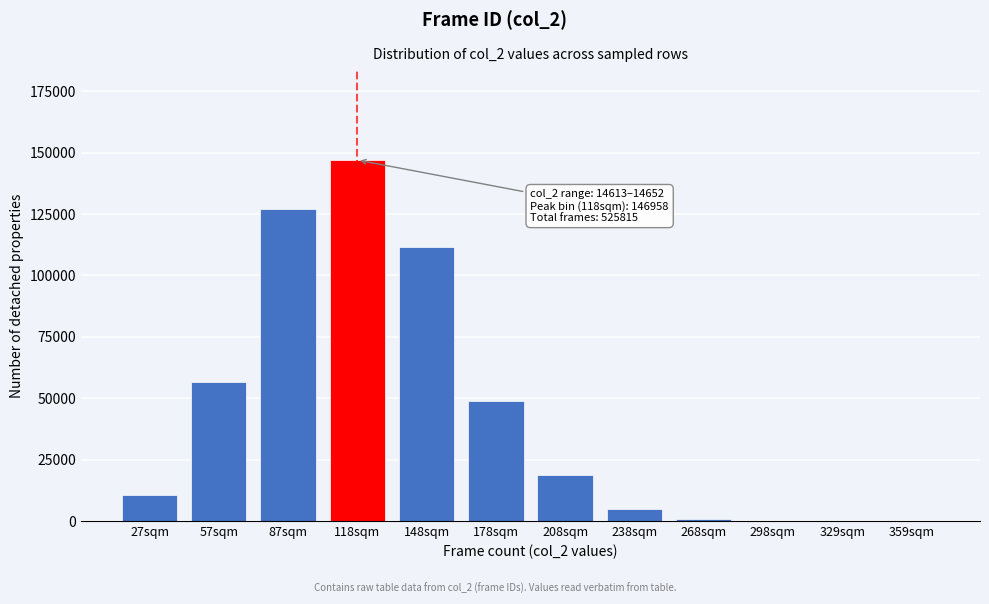

Which has a higher value, 57sqm or 148sqm?

148sqm